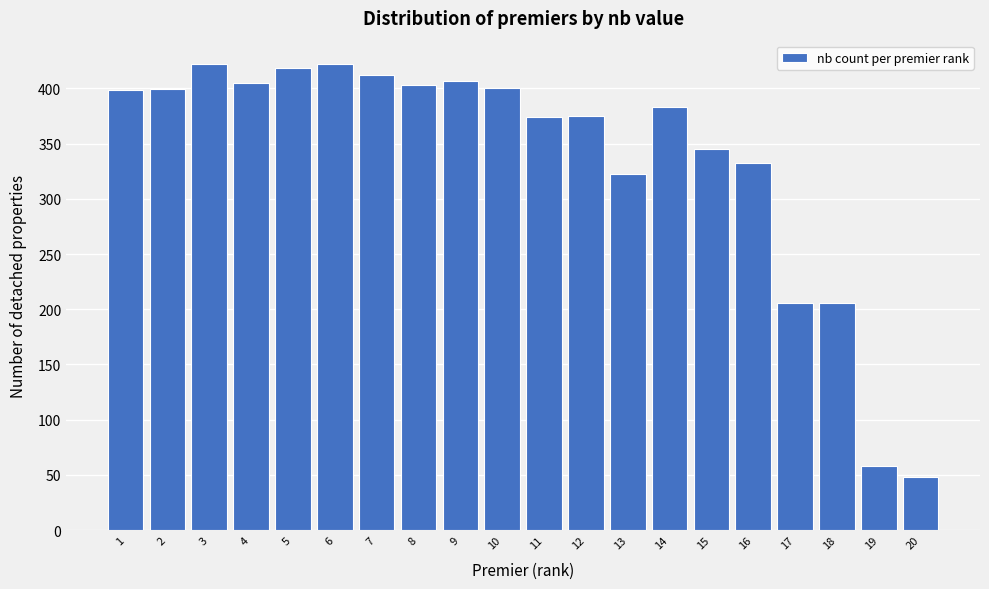

What is the sum of the values at 6 and 5?

840